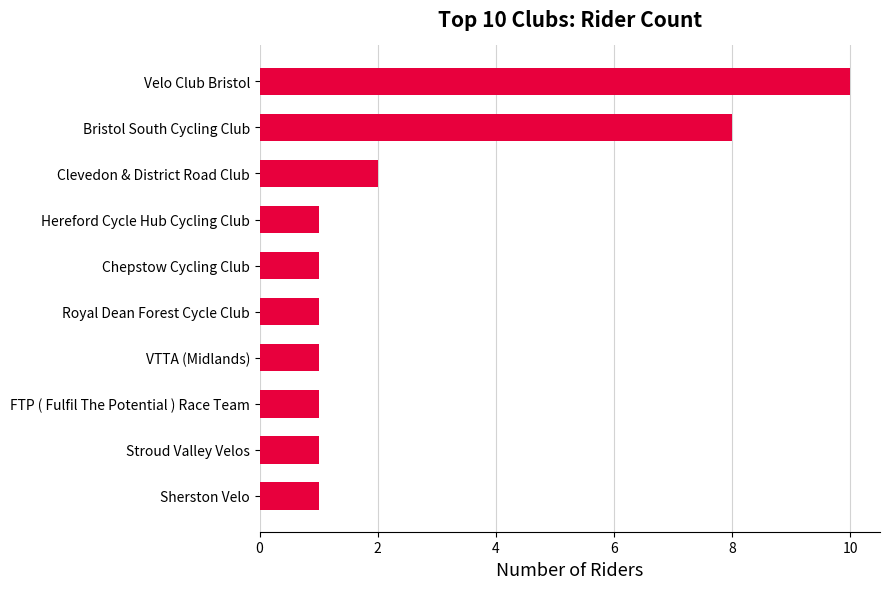

Reading bottom to top, extract all data points from this chart.

1	1	1	1	1	1	1	2	8	10